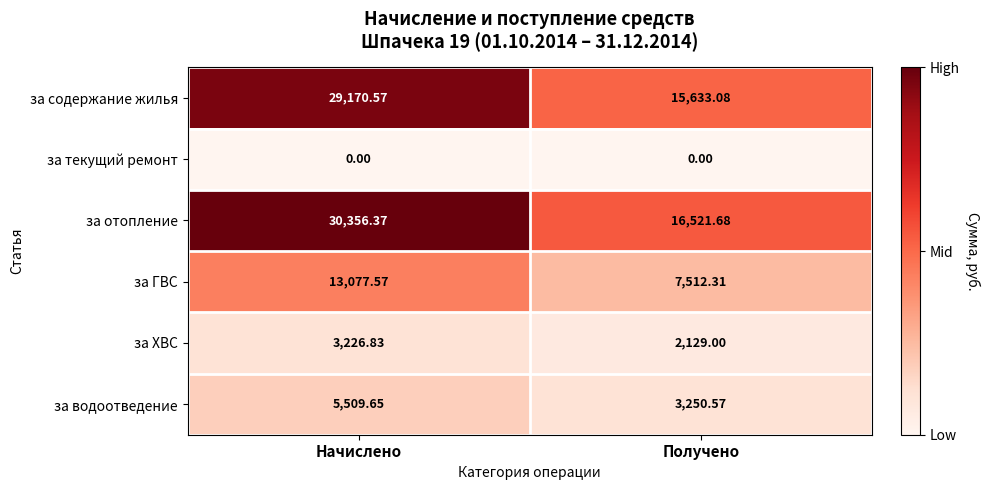

List the series in order of their peak value, highest first.

за отопление, за содержание жилья, за ГВС, за водоотведение, за ХВС, за текущий ремонт